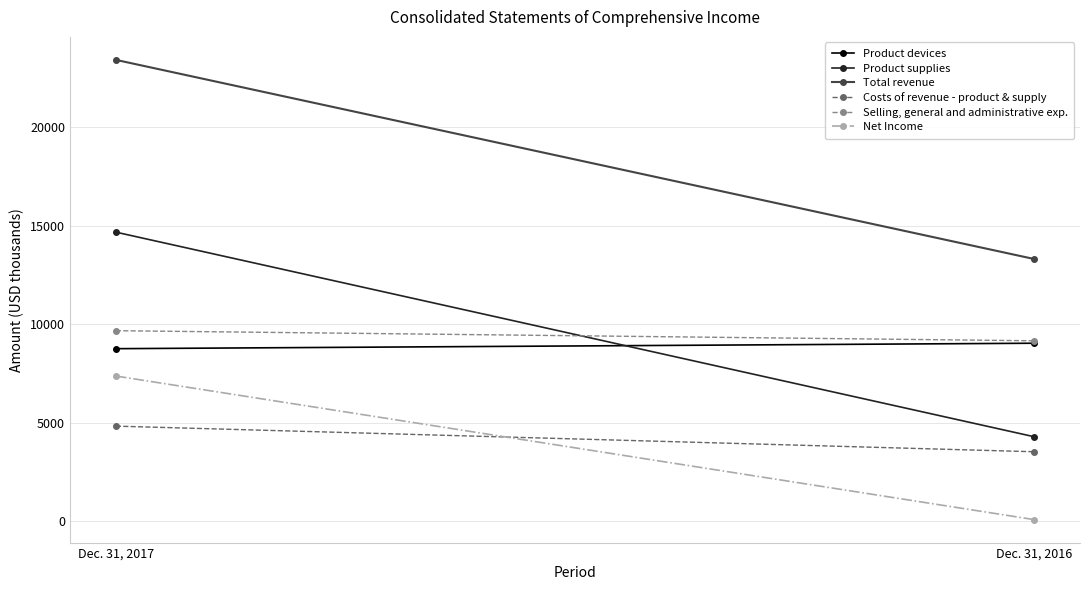

Is the value of Costs of revenue - product & supply at Dec. 31, 2017 greater than the value of Net Income at Dec. 31, 2017?

No